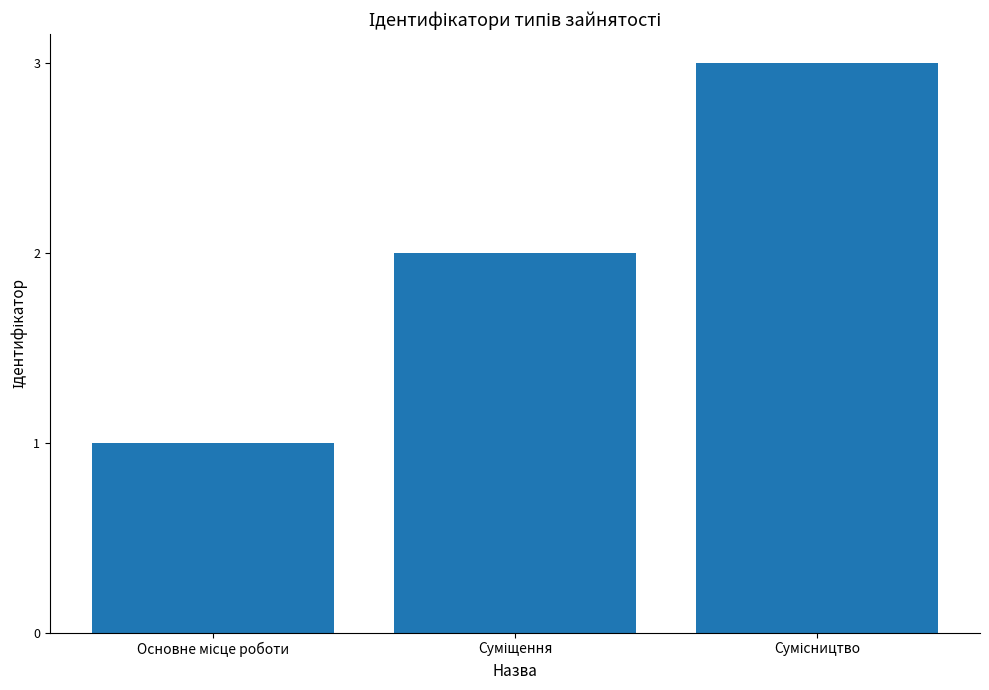

Reading right to left, what are all the values shown in this chart?

3	2	1